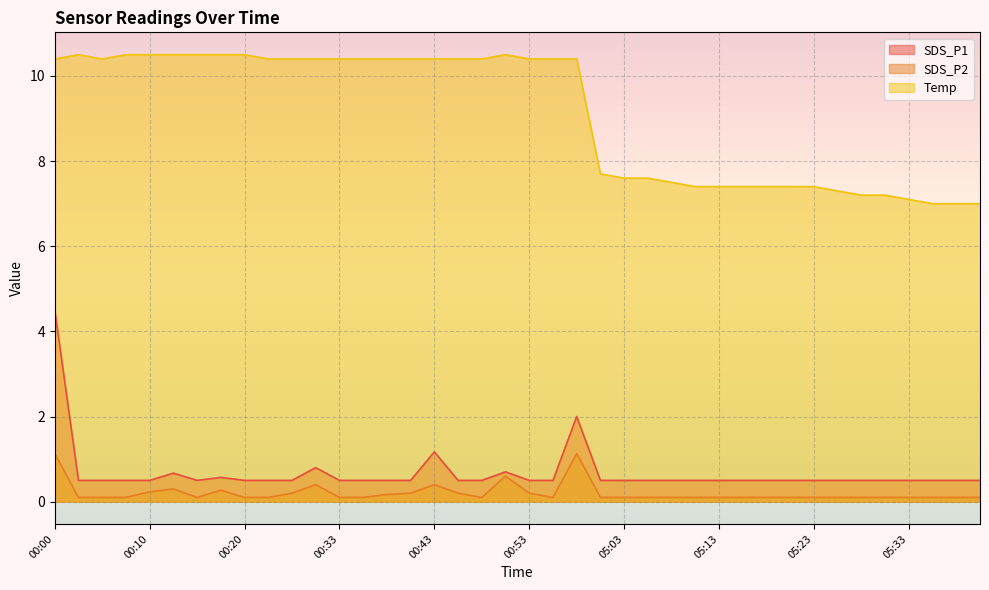

Reading right to left, extract all data points from this chart.

SDS_P1: 0.5	0.5	0.5	0.5	0.5	0.5	0.5	0.5	0.5	0.5	0.5	0.5	0.5	0.5	0.5	0.5	0.5	2.0	0.5	0.5	0.7	0.5	0.5	1.2	0.5	0.5	0.5	0.5	0.8	0.5	0.5	0.5	0.6	0.5	0.7	0.5	0.5	0.5	0.5	4.5
SDS_P2: 0.1	0.1	0.1	0.1	0.1	0.1	0.1	0.1	0.1	0.1	0.1	0.1	0.1	0.1	0.1	0.1	0.1	1.1	0.1	0.2	0.6	0.1	0.2	0.4	0.2	0.2	0.1	0.1	0.4	0.2	0.1	0.1	0.3	0.1	0.3	0.2	0.1	0.1	0.1	1.1
Temp: 7.0	7.0	7.0	7.1	7.2	7.2	7.3	7.4	7.4	7.4	7.4	7.4	7.4	7.5	7.6	7.6	7.7	10.4	10.4	10.4	10.5	10.4	10.4	10.4	10.4	10.4	10.4	10.4	10.4	10.4	10.4	10.5	10.5	10.5	10.5	10.5	10.5	10.4	10.5	10.4